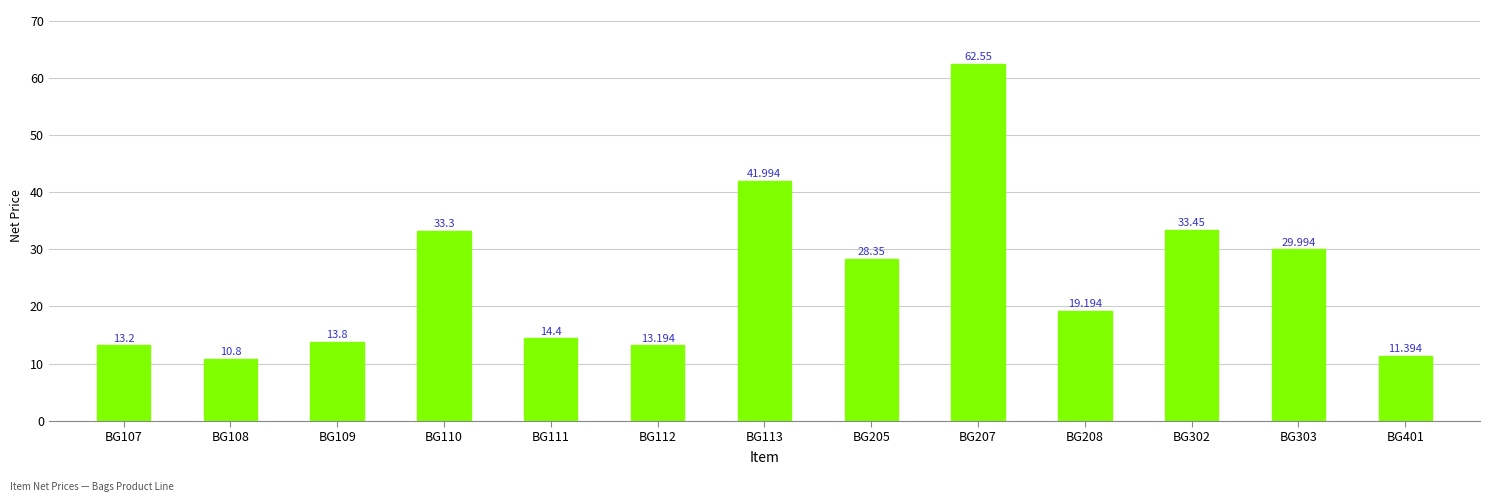

What is the change in value from BG113 to BG205?

-13.6